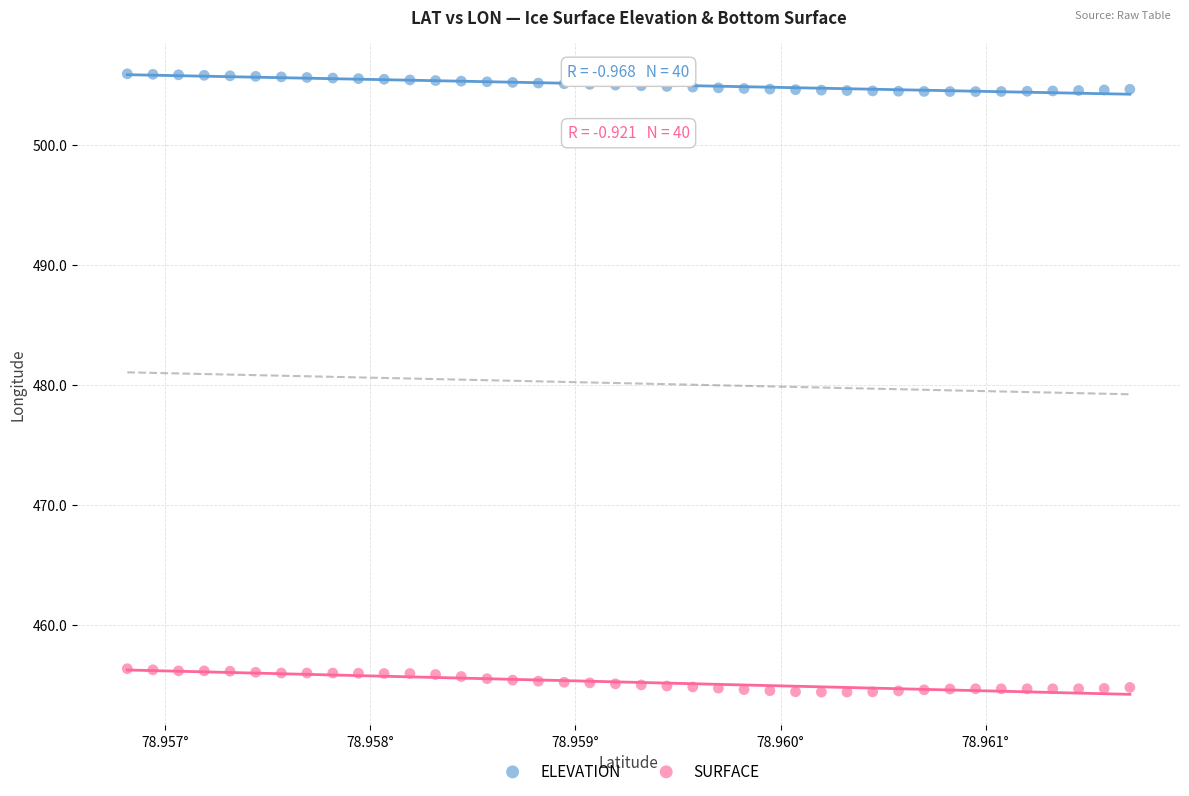

Which series has the widest spread of Y values?

SURFACE